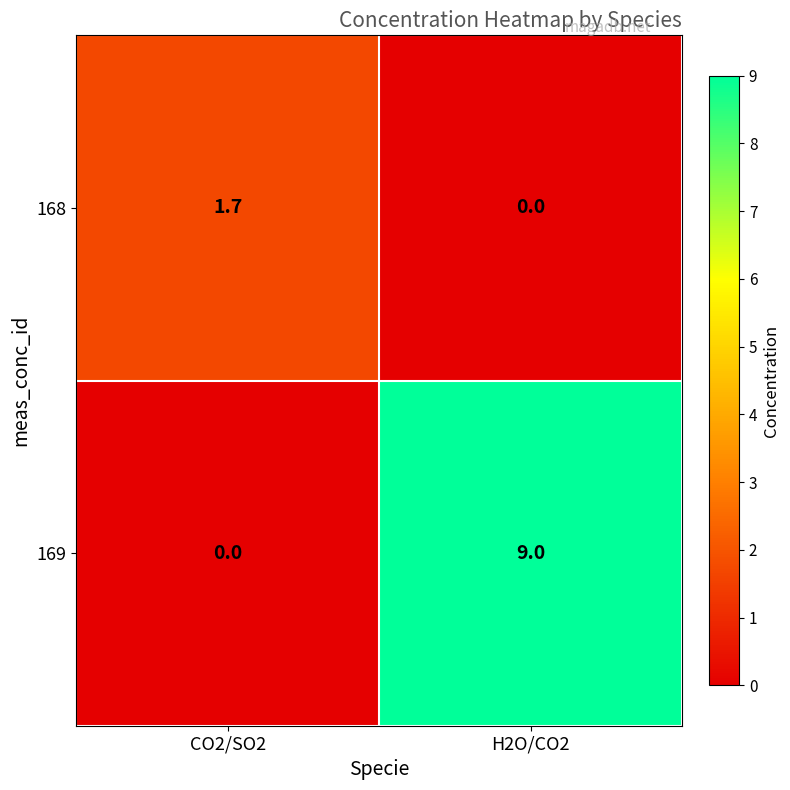

What is the difference between the 168 values at CO2/SO2 and H2O/CO2?

1.7